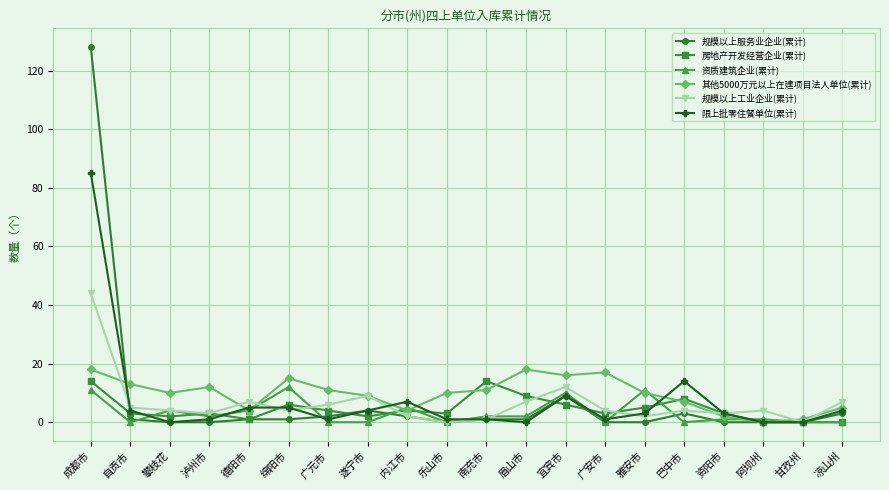

Which category has the highest value across all series?

成都市